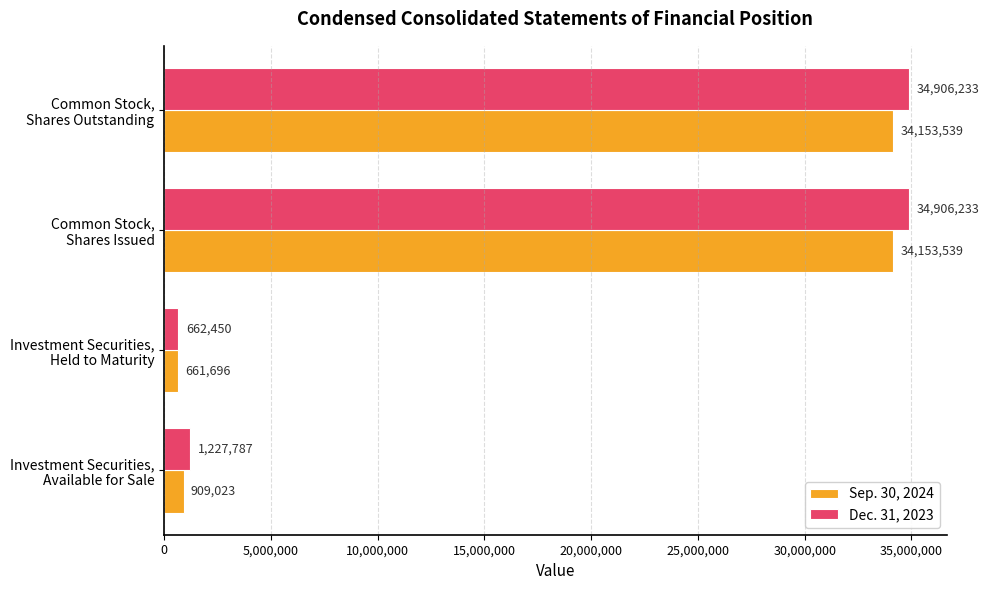

What is the greatest value displayed?

34906233